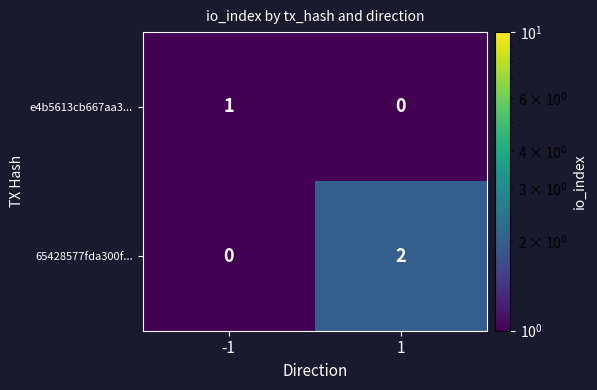

Which series has the largest total across all categories?

65428577fda300f...